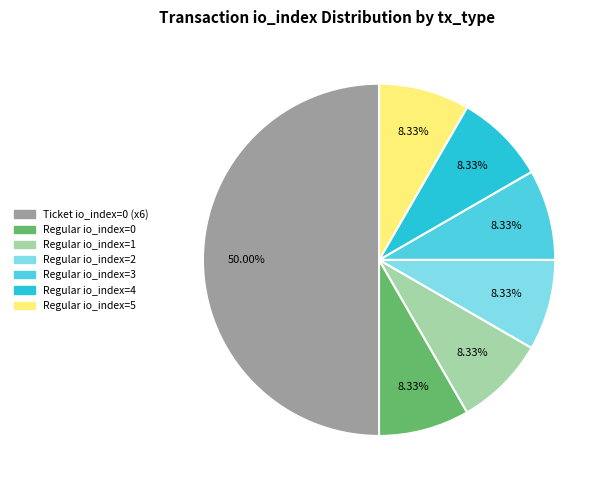

Is the sum of Ticket io_index=0 (x6) and Regular io_index=1 greater than half?

Yes